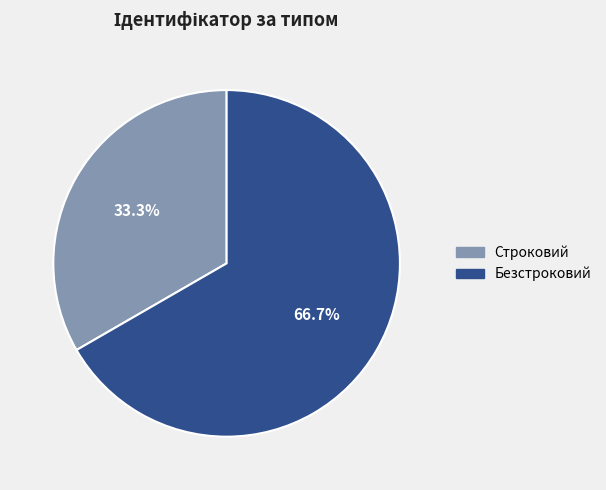

How many slices are in this pie chart?

2